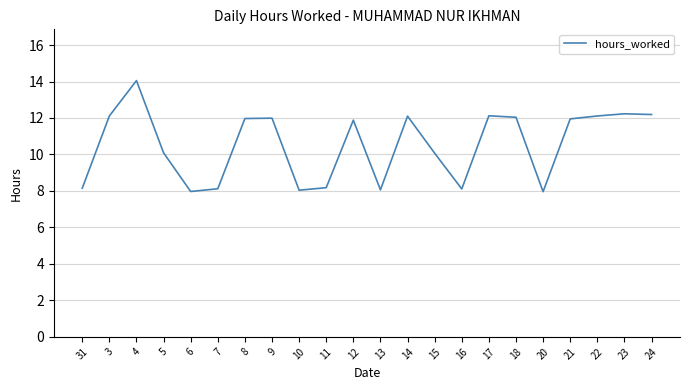

At which label does the data first exceed 11?

3